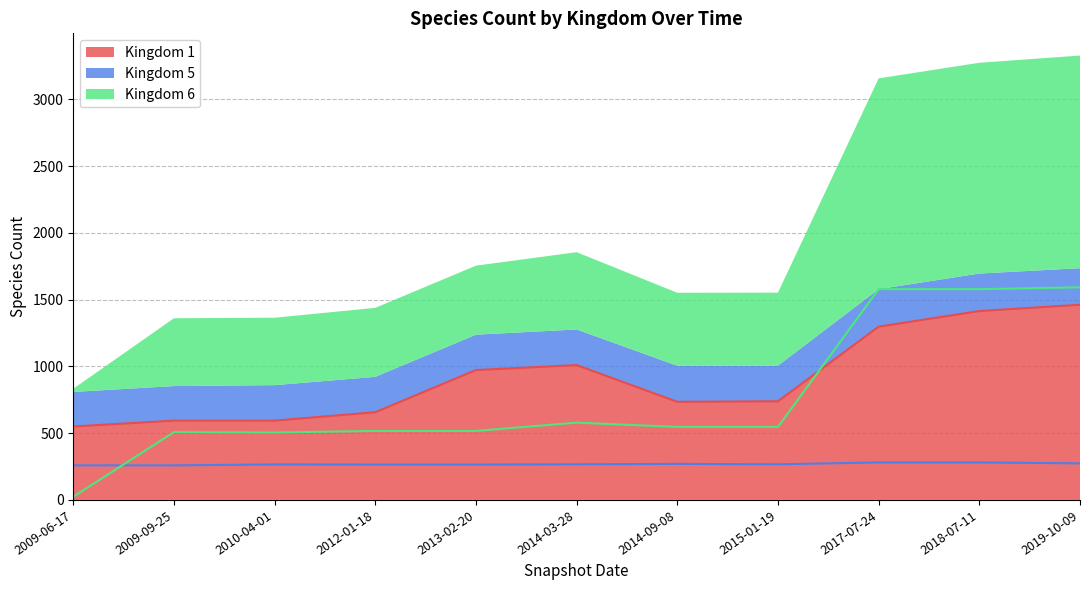

The value of Kingdom 1 at 2014-03-28 is 1492. True or false?

False